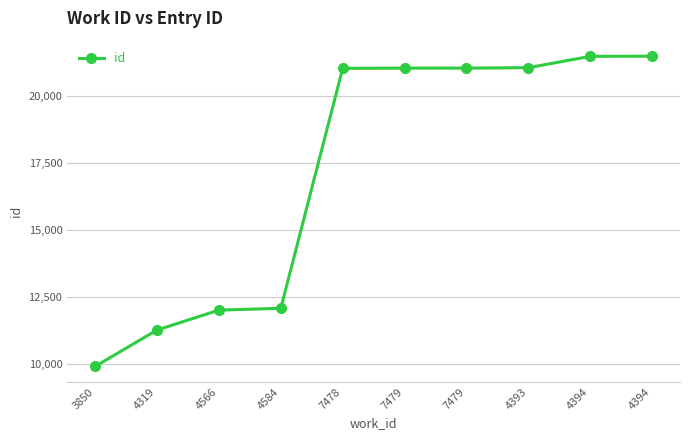

Does the chart have visible grid lines?

Yes